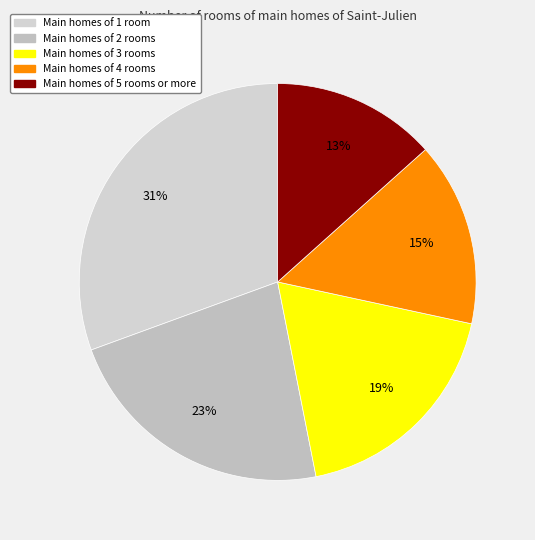

How many slices are in this pie chart?

5